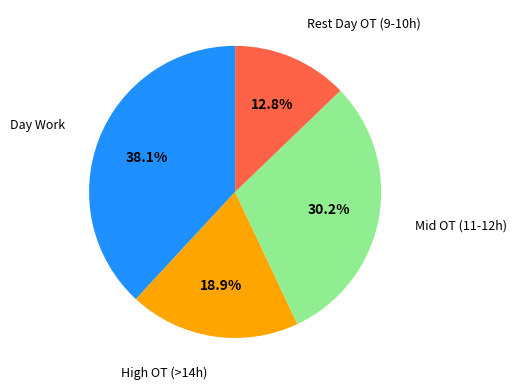

Is there a majority slice in this chart?

No